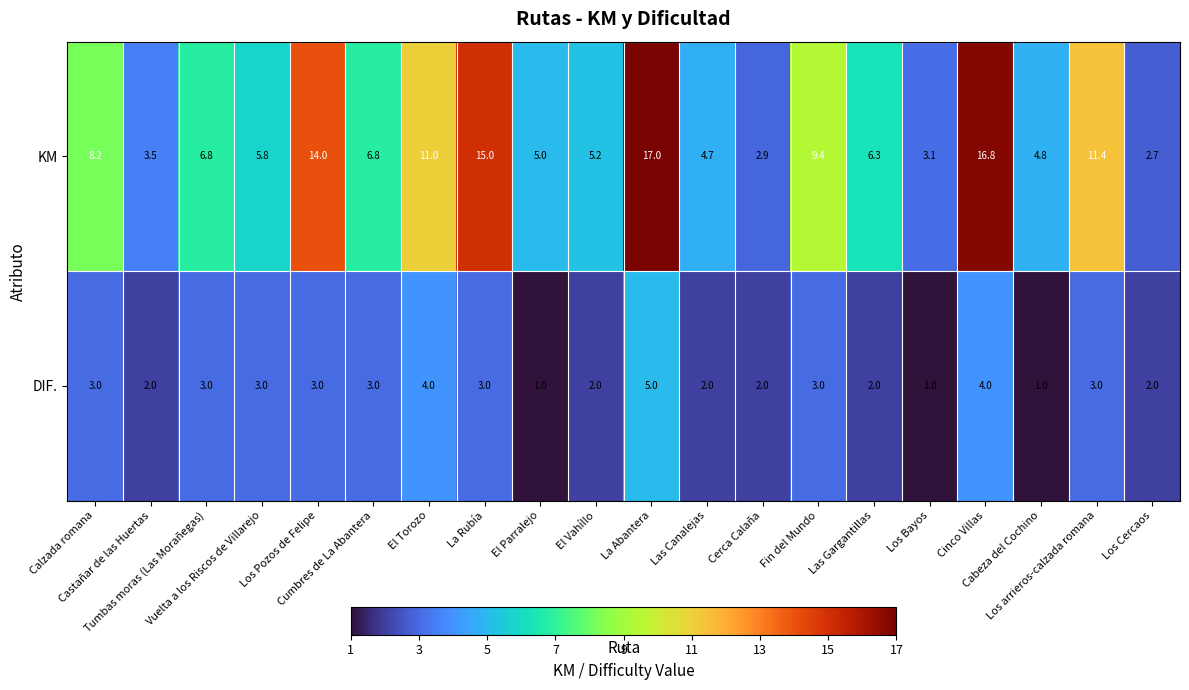

Which series has the widest spread of values?

KM